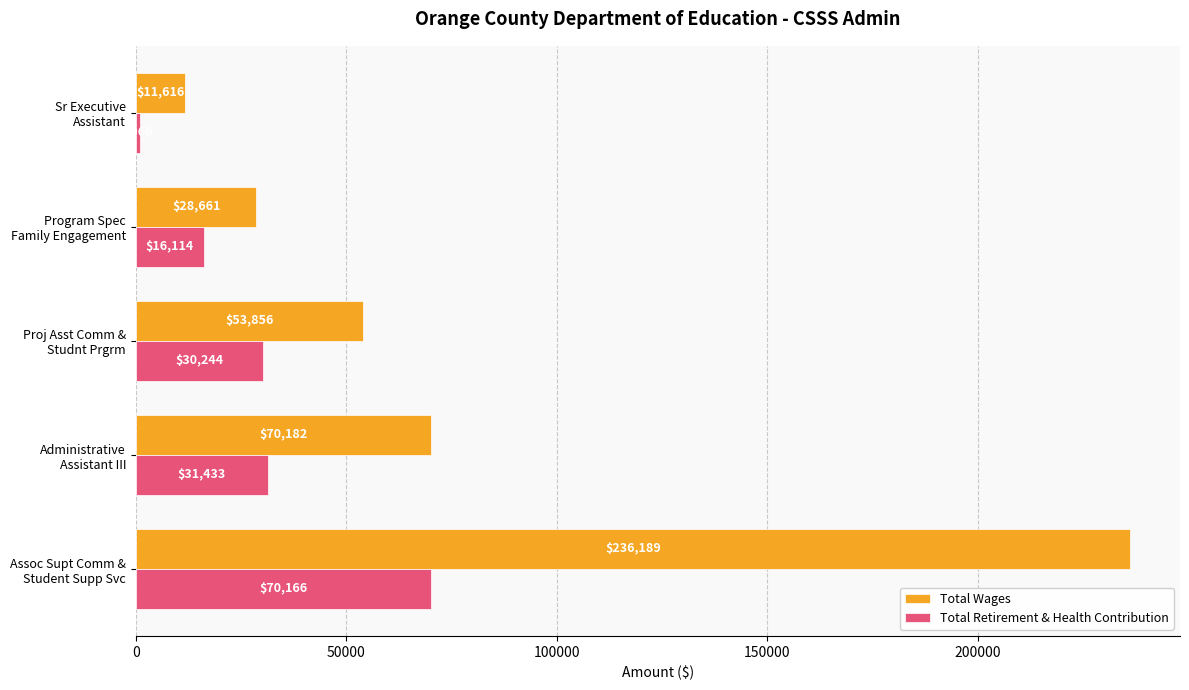

What is the maximum value shown in the chart?

236189